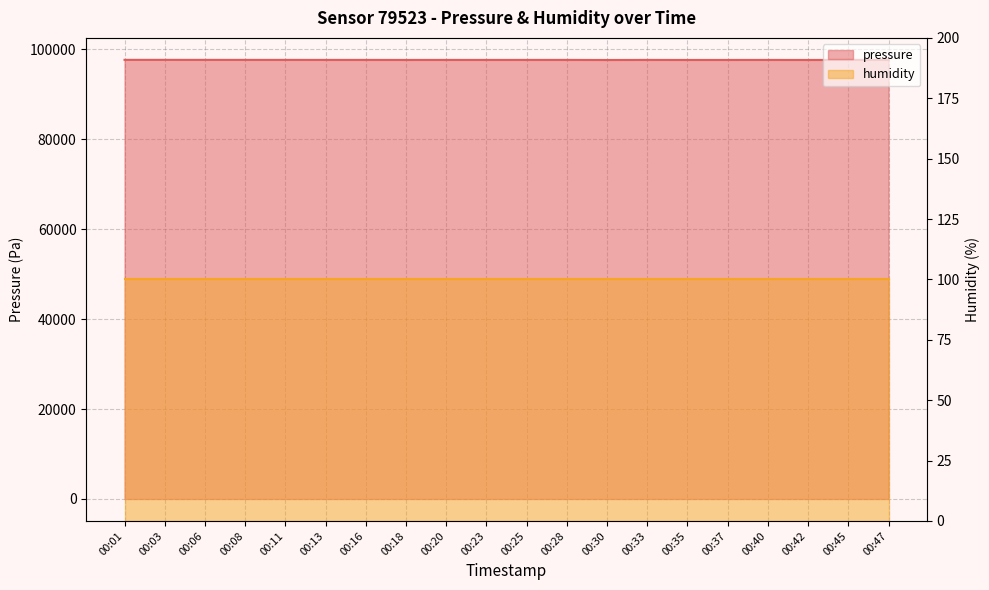

Is it true that the value at 00:33 is 97626.3?

True